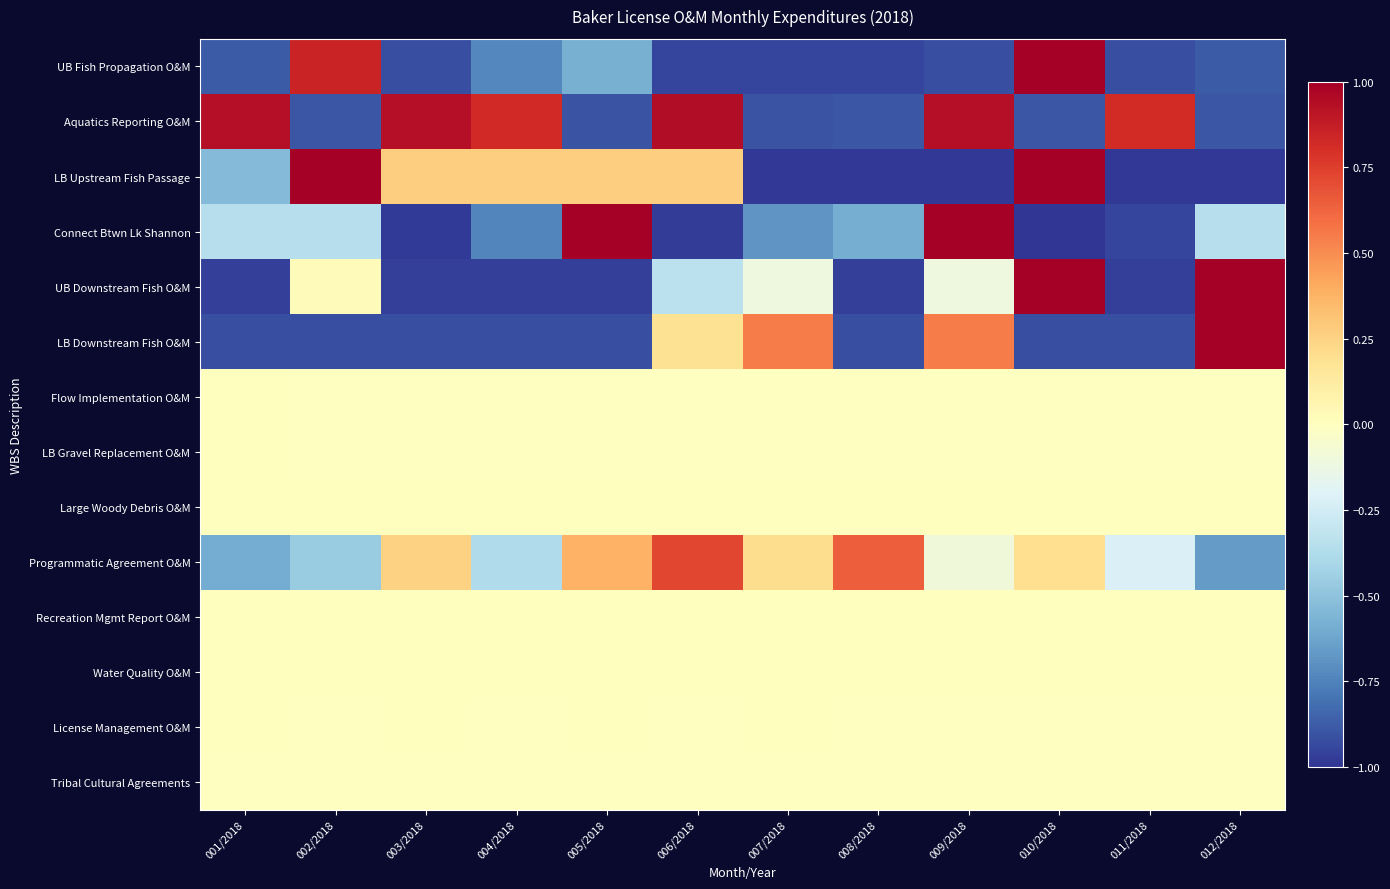

How many distinct data groups are displayed?

14